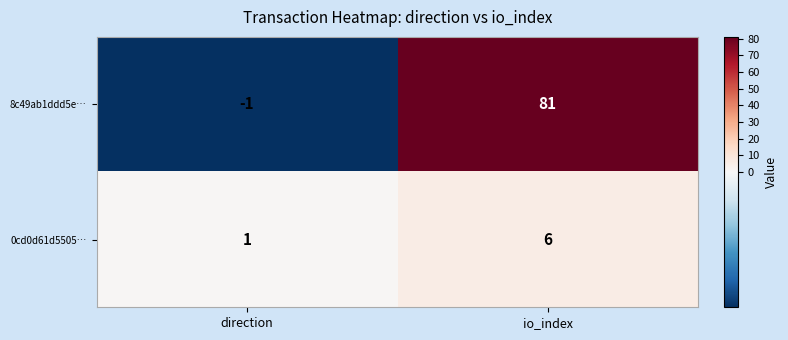

What is the difference between the 0cd0d61d5505… values at io_index and direction?

5